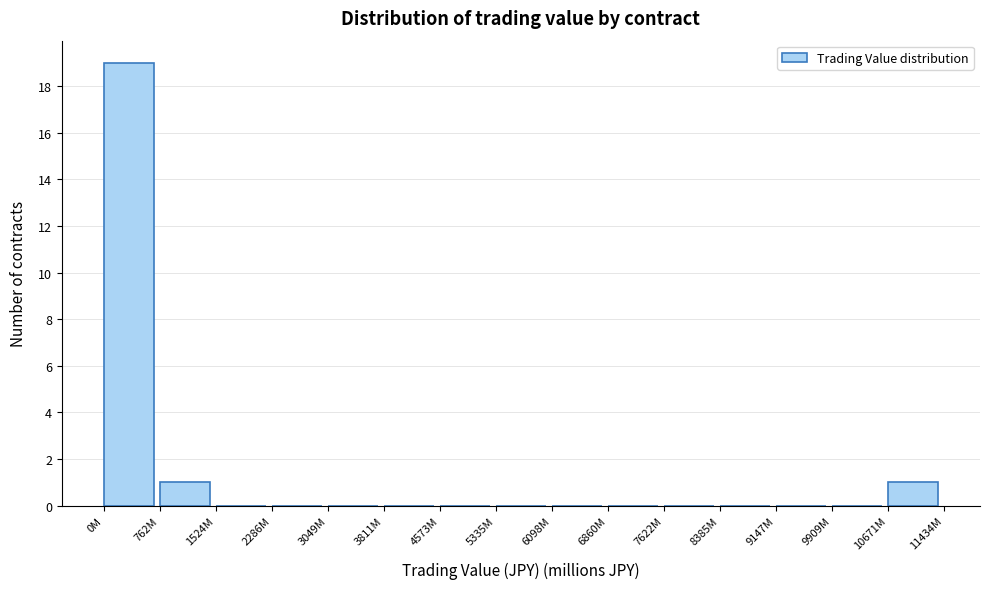

Reading left to right, transcribe all the data shown in this chart.

0M=19	762M=1	1524M=0	2286M=0	3049M=0	3811M=0	4573M=0	5335M=0	6098M=0	6860M=0	7622M=0	8385M=0	9147M=0	9909M=0	10671M=1